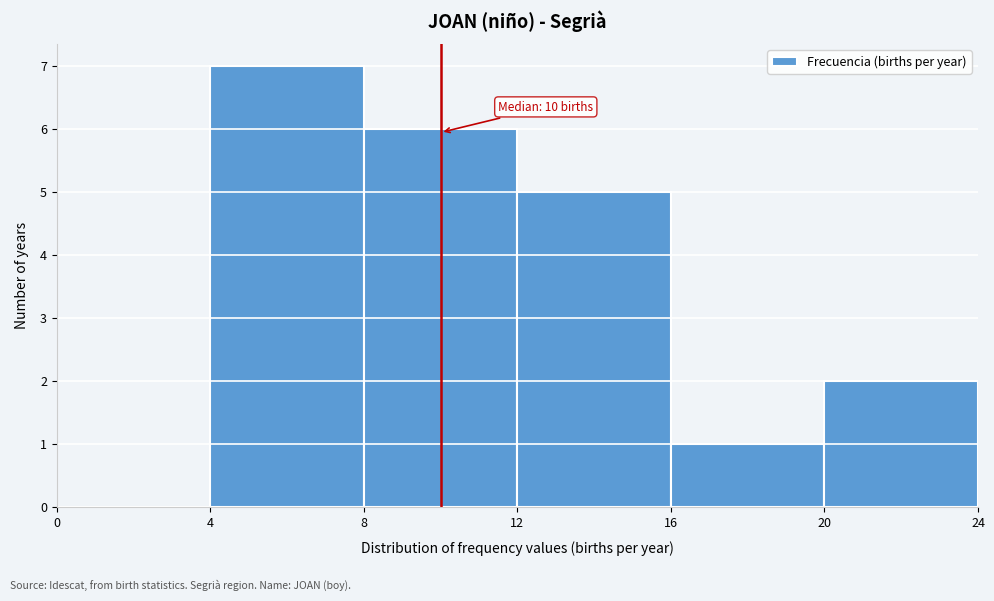

Which range on the x-axis has the tallest bar?

4 to 8